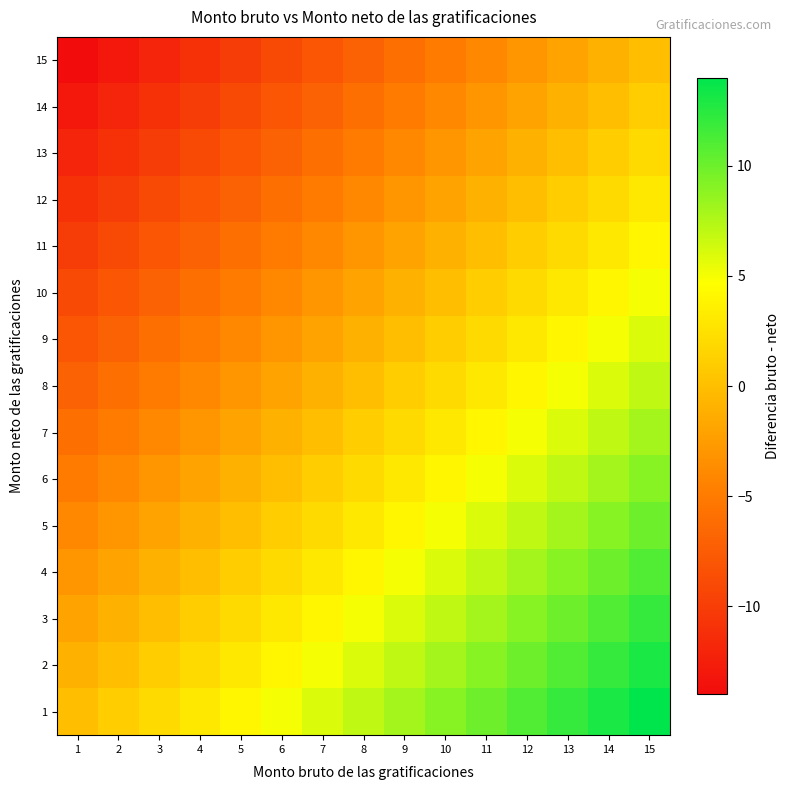

What is the smallest value displayed?

-14